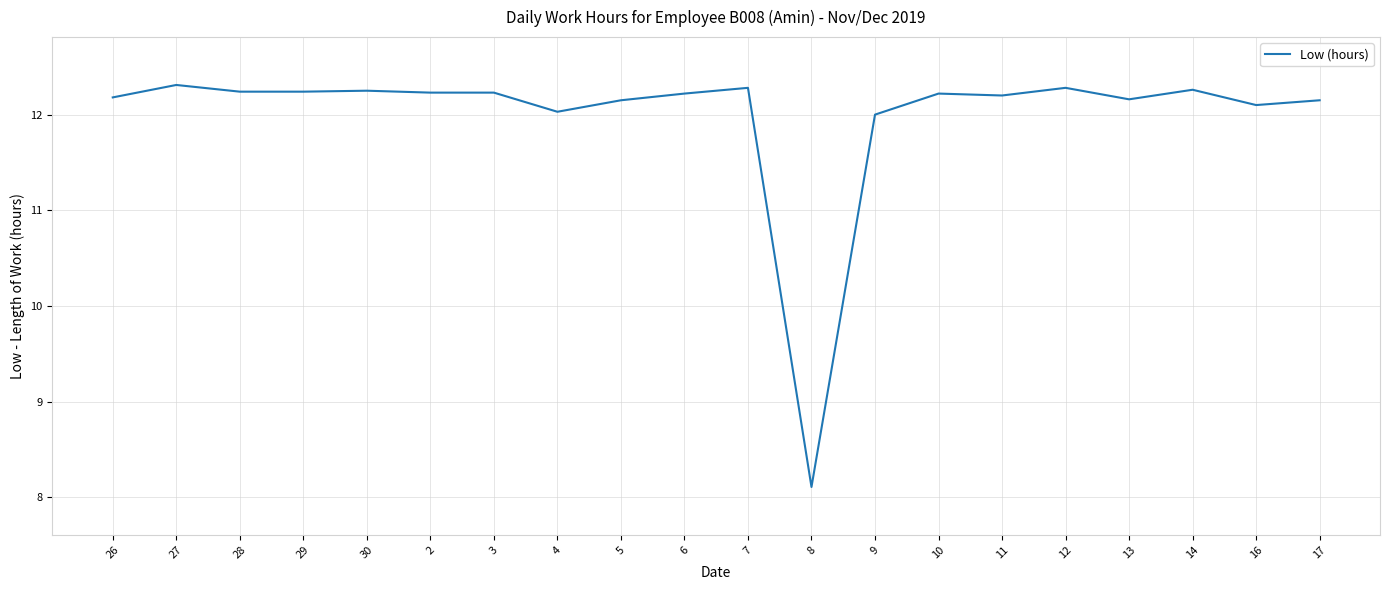

At which category does the chart reach its minimum across all series?

8